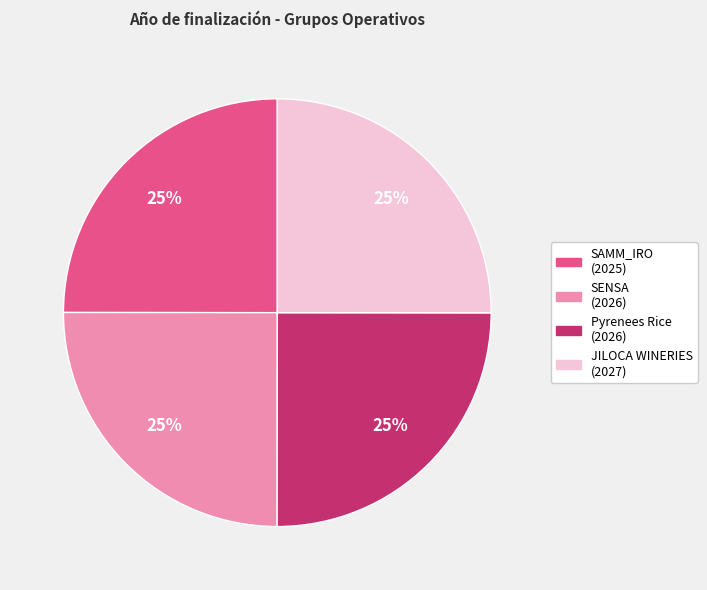

To the nearest percent, what is the combined percentage of SENSA (2026) and SAMM_IRO (2025)?

50%